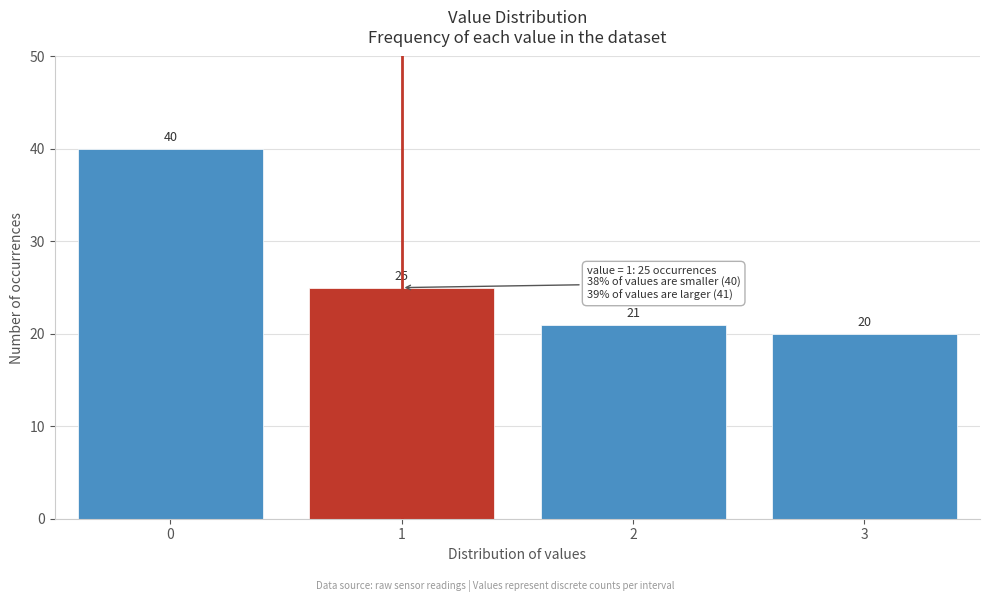

Reading right to left, transcribe all the data shown in this chart.

20	21	25	40